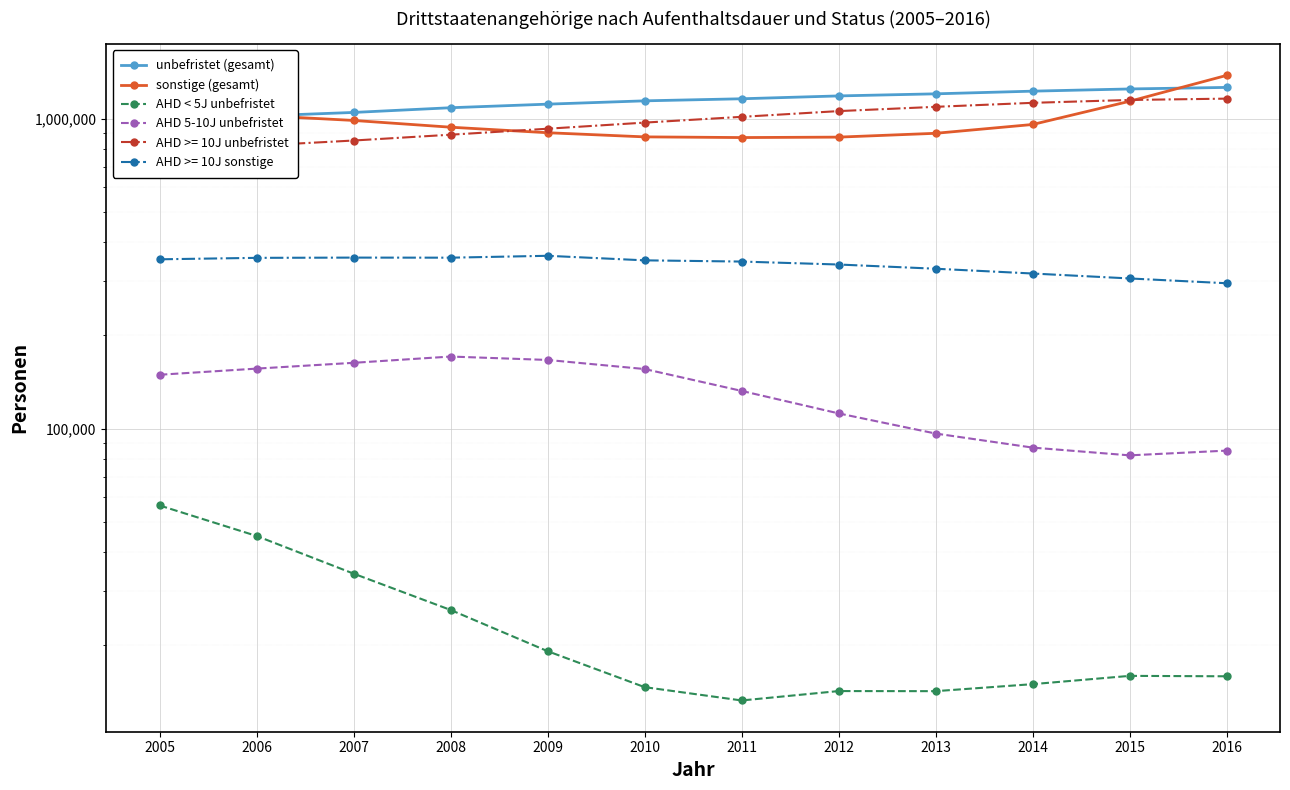

List the series in order of their peak value, highest first.

sonstige (gesamt), unbefristet (gesamt), AHD 5-10J unbefristet, AHD < 5J unbefristet